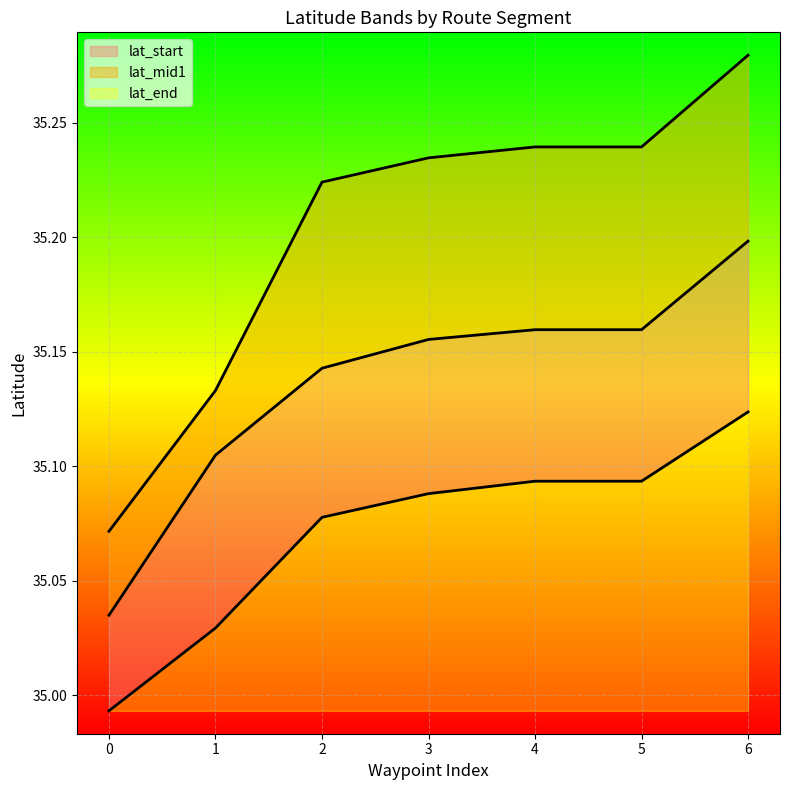

List the series in order of their overall mean, highest first.

lat_end, lat_mid1, lat_start